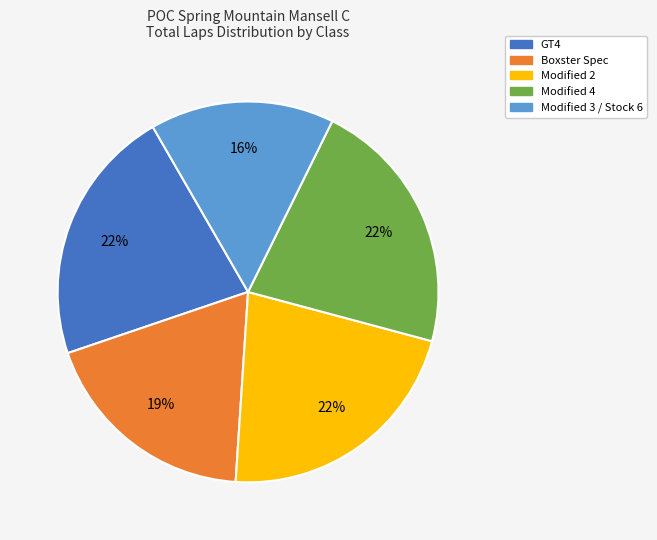

To the nearest percent, what portion does Modified 2 represent?

22%